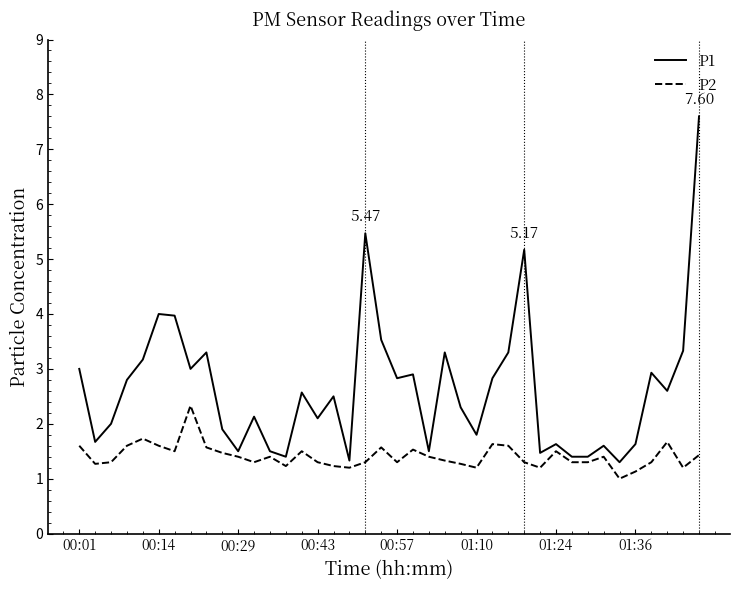

List the series in order of their peak value, lowest first.

P2, P1